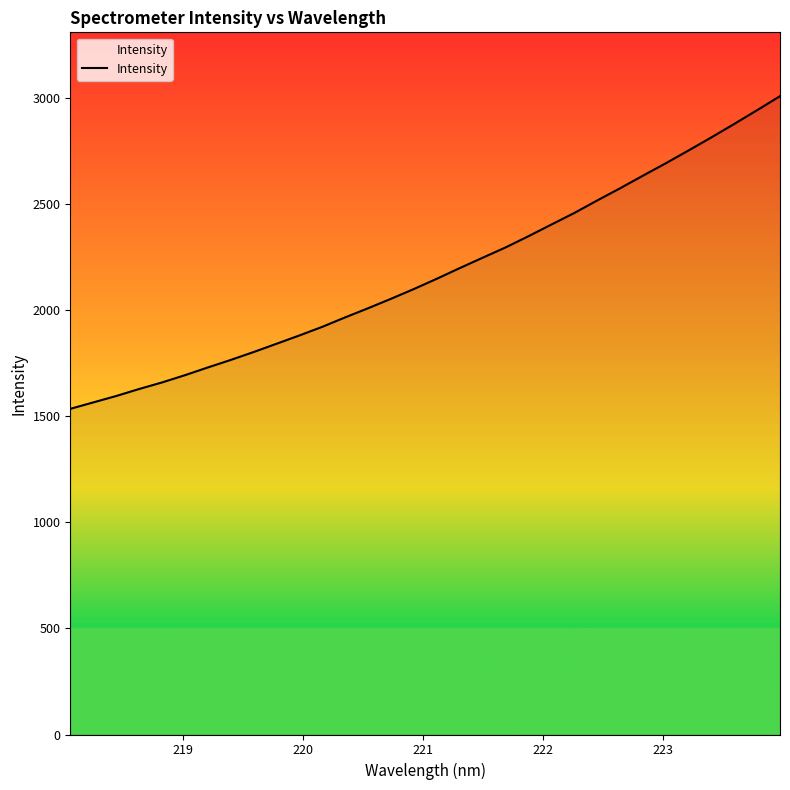

True or false: the data has more than 1 interior local peaks.

False